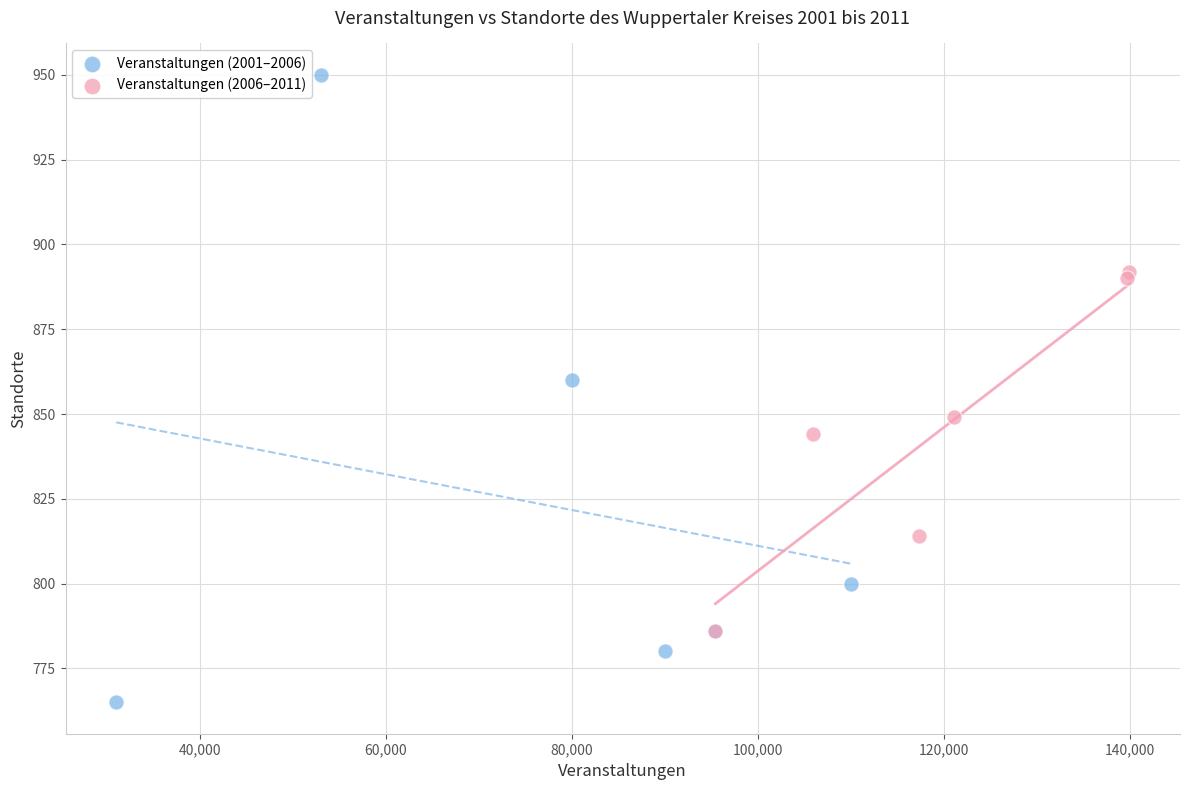

Which series contains the lowest Y value?

Veranstaltungen (2001–2006)